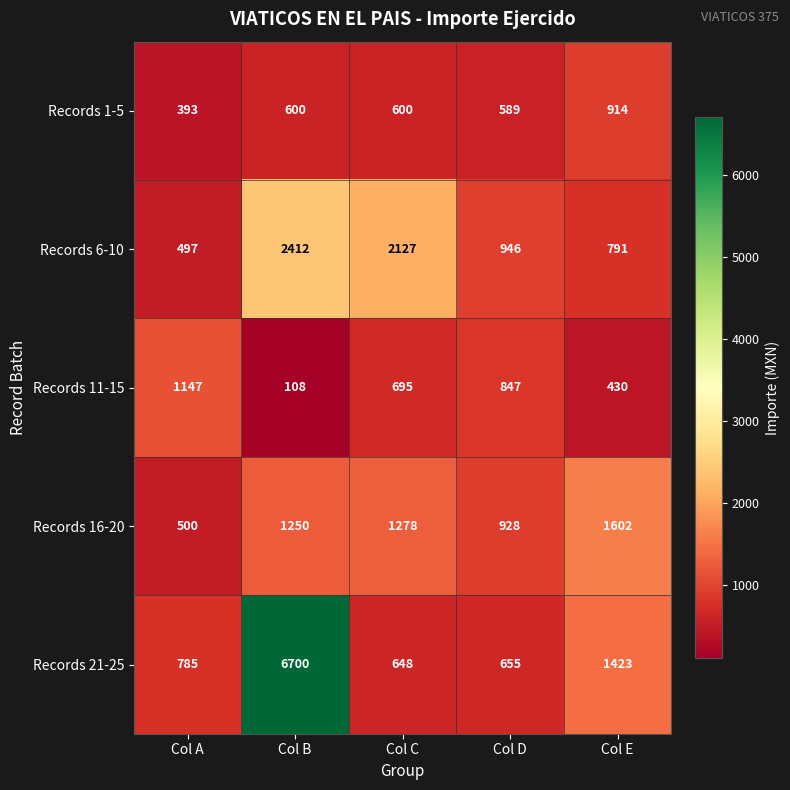

Reading right to left, extract all data points from this chart.

Records 1-5: Col E=914	Col D=589	Col C=600	Col B=600	Col A=393
Records 6-10: Col E=791	Col D=946	Col C=2127	Col B=2412	Col A=497
Records 11-15: Col E=430	Col D=847	Col C=695	Col B=108	Col A=1147
Records 16-20: Col E=1602	Col D=928	Col C=1278	Col B=1250	Col A=500
Records 21-25: Col E=1423	Col D=655	Col C=648	Col B=6700	Col A=785